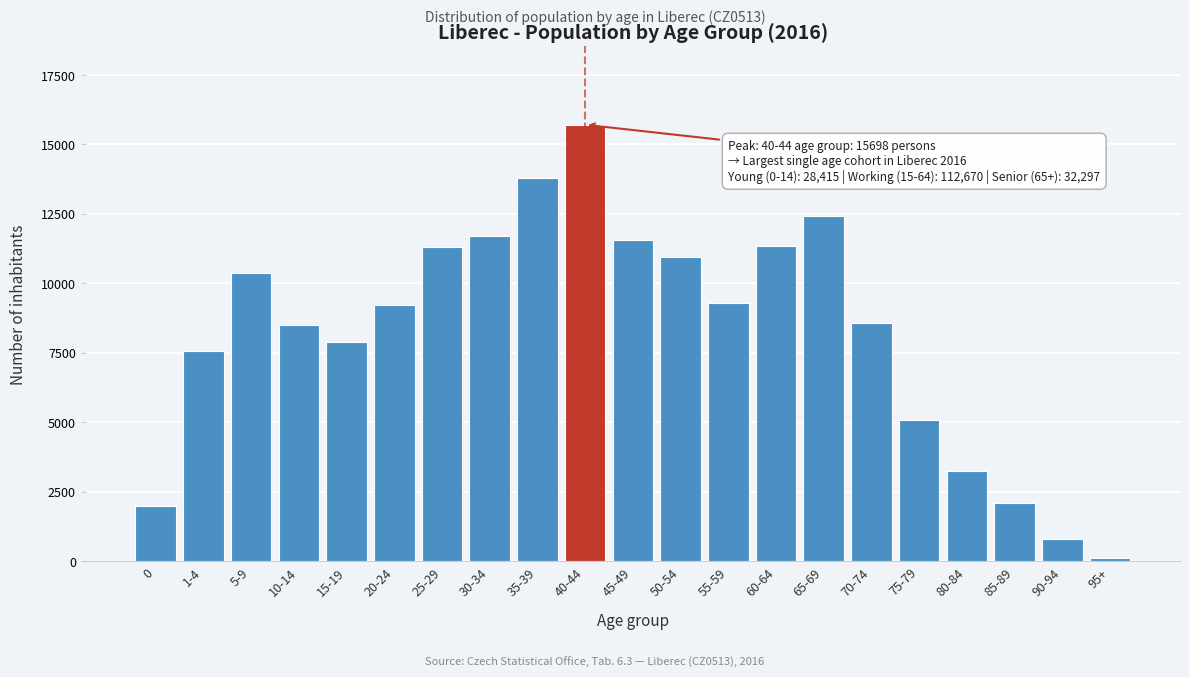

What is the difference between the second highest and minimum values?

13661